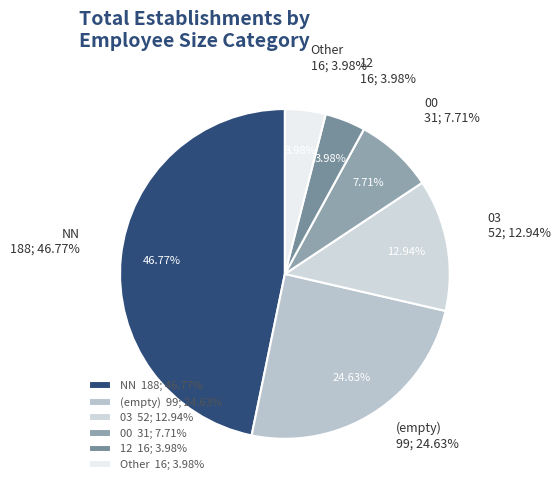

Rank the categories by value from highest to lowest.

NN, , 03, 00, 12, Other